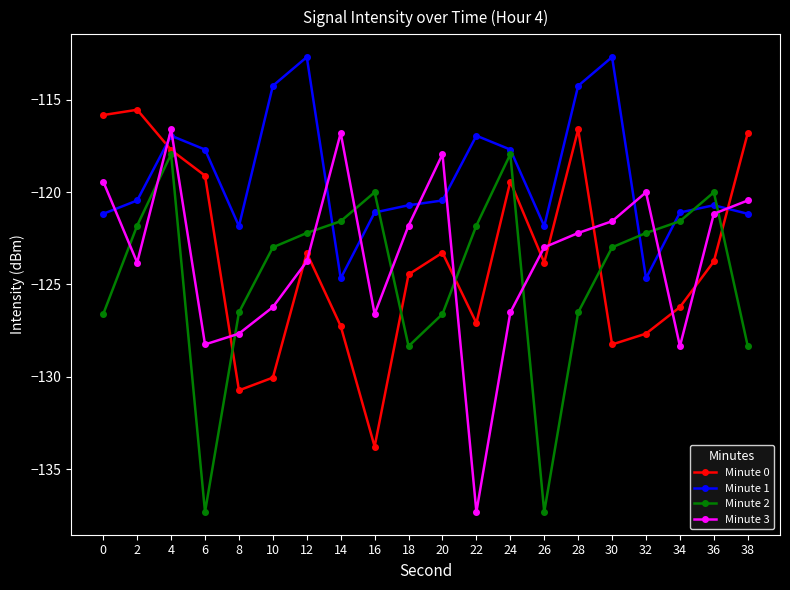

Which series changed the most between 8 and 18?

Minute 0